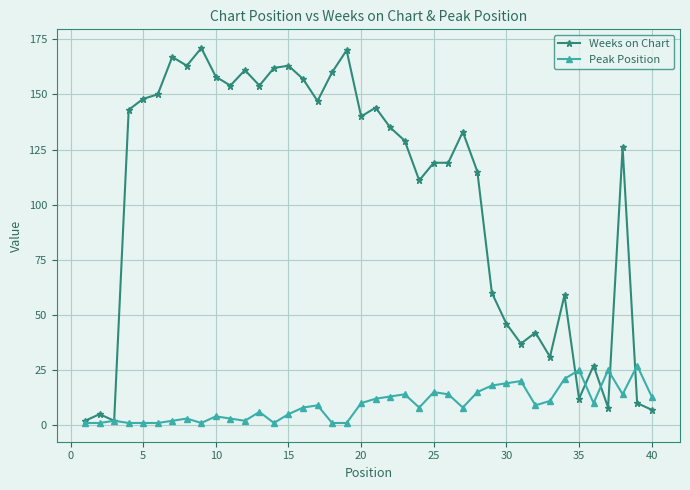

Which series has the largest total across all categories?

Weeks on Chart